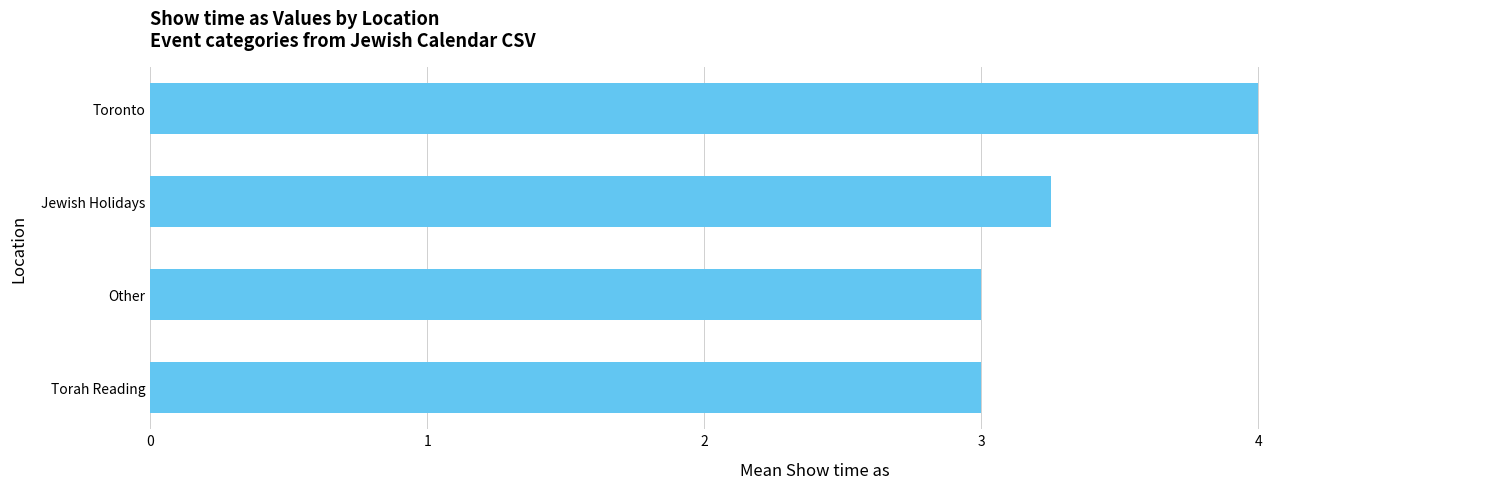

What is the approximate value at Other?

3.0